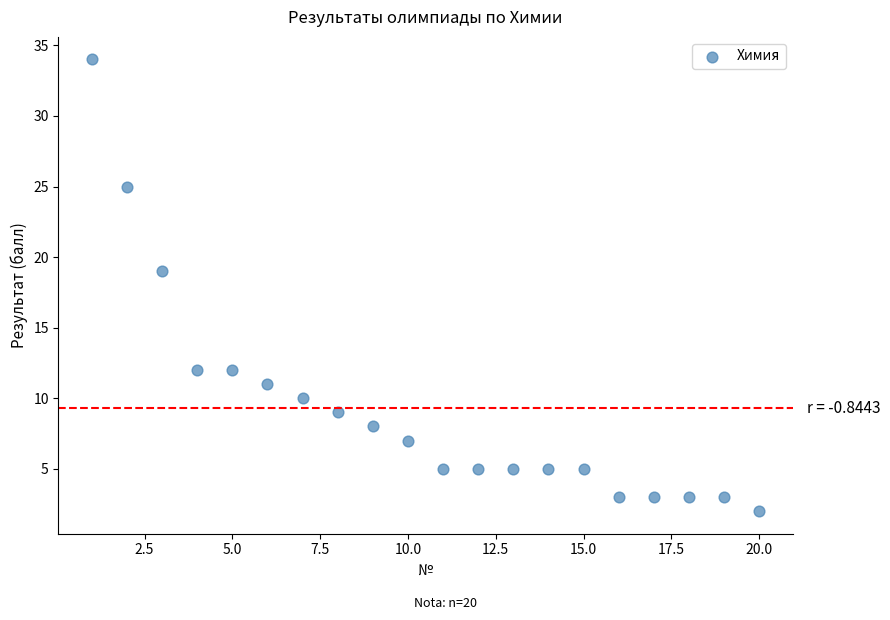

What Y value in the scatter plot is closest to 18?

19